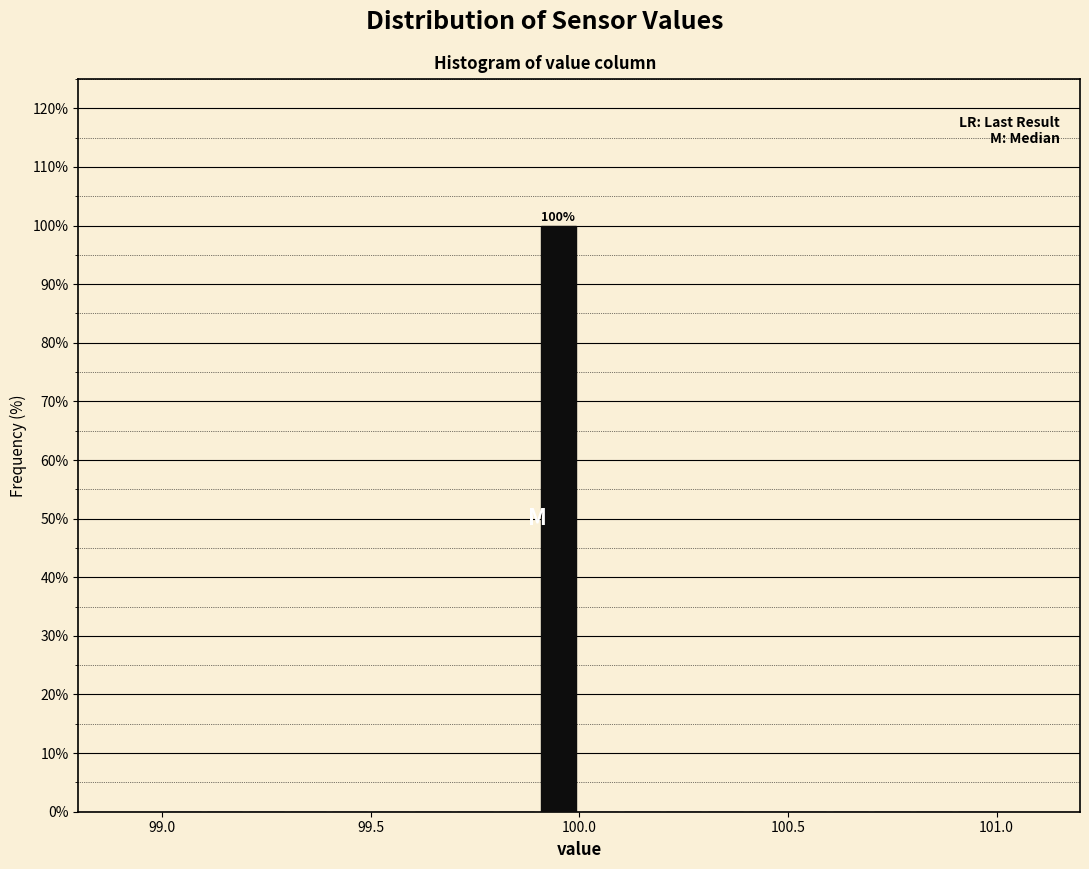

Read against the x-axis, roughly where is the centre of the tallest bar?

99.95